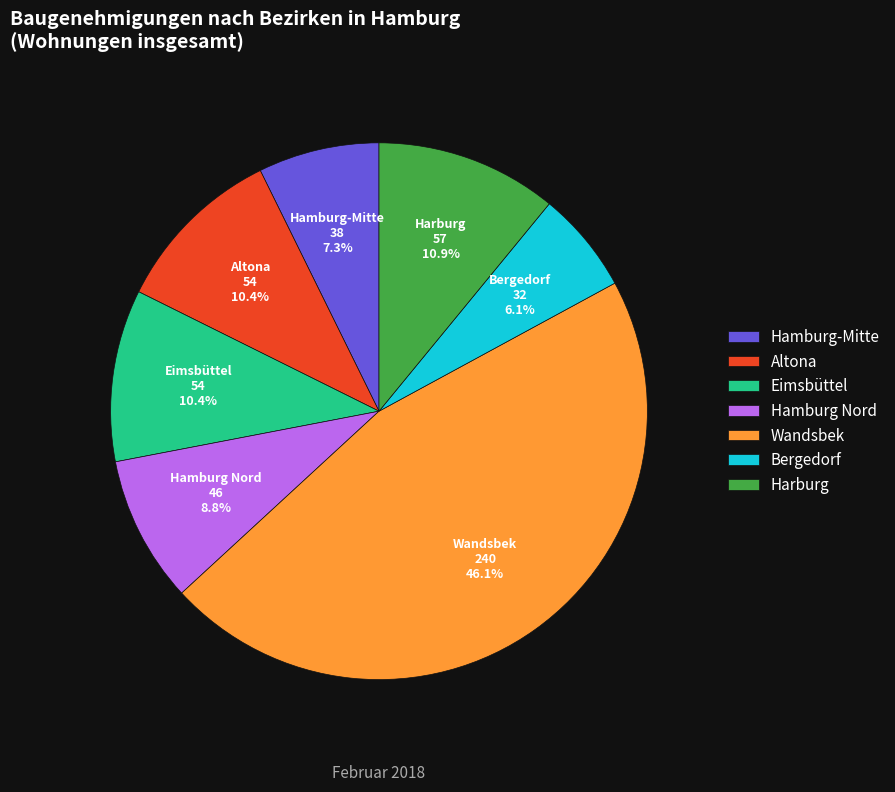

To the nearest percent, what percentage of the pie is Eimsbüttel?

10%